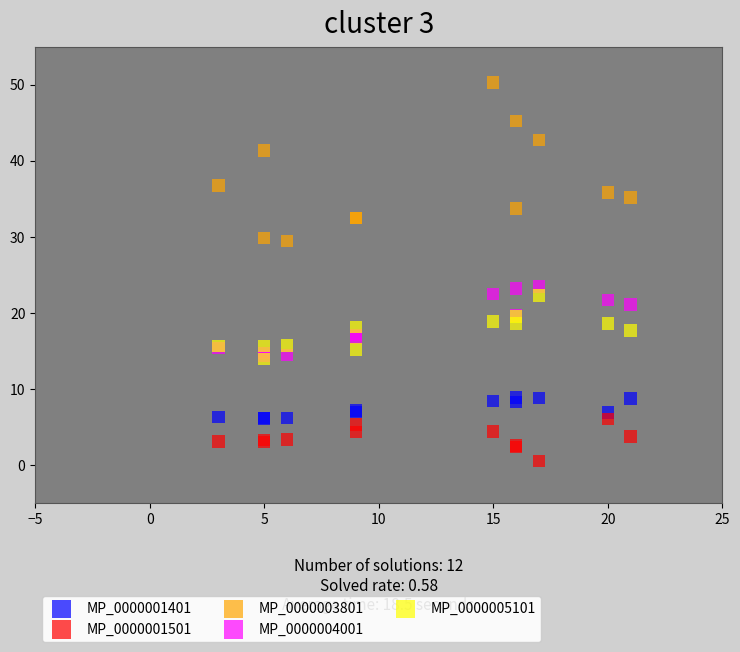

What are all the series names shown in the legend?

MP_0000001401, MP_0000001501, MP_0000003801, MP_0000004001, MP_0000005101